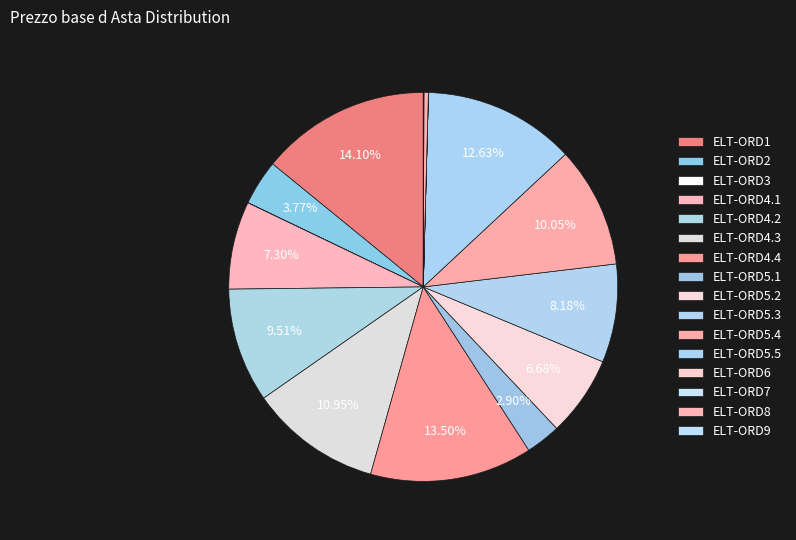

To the nearest percent, what is the difference between the ELT-ORD7 and ELT-ORD4.4 slice percentages?

13%